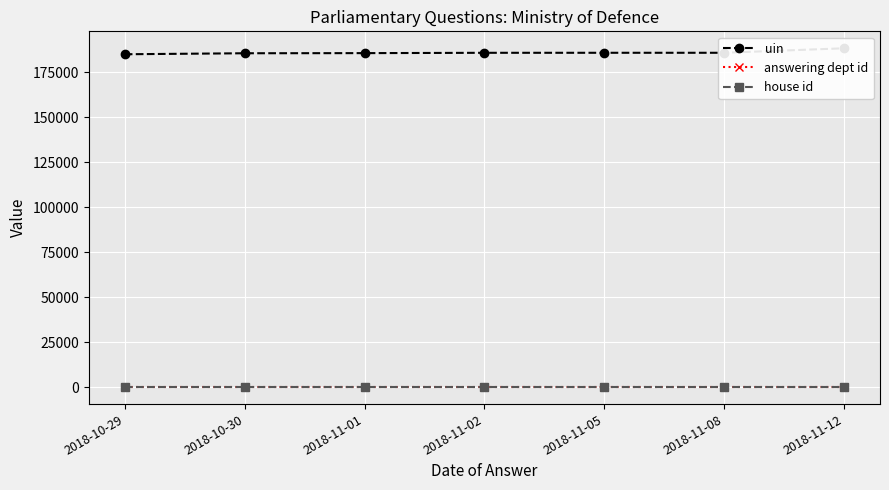

How many values in the uin series are below 185720?

3